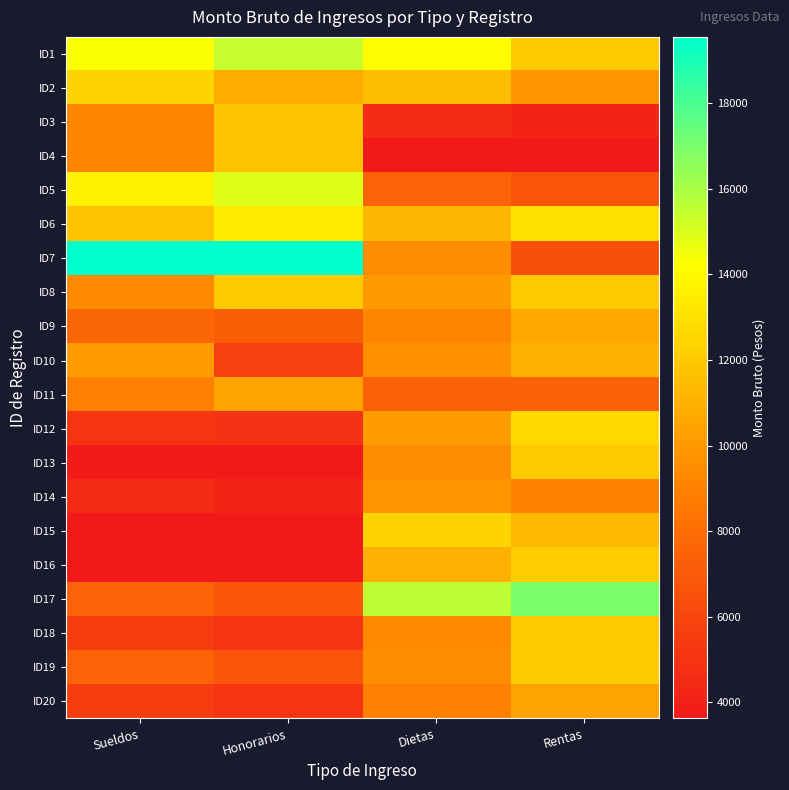

At which category does the chart reach its minimum across all series?

Honorarios